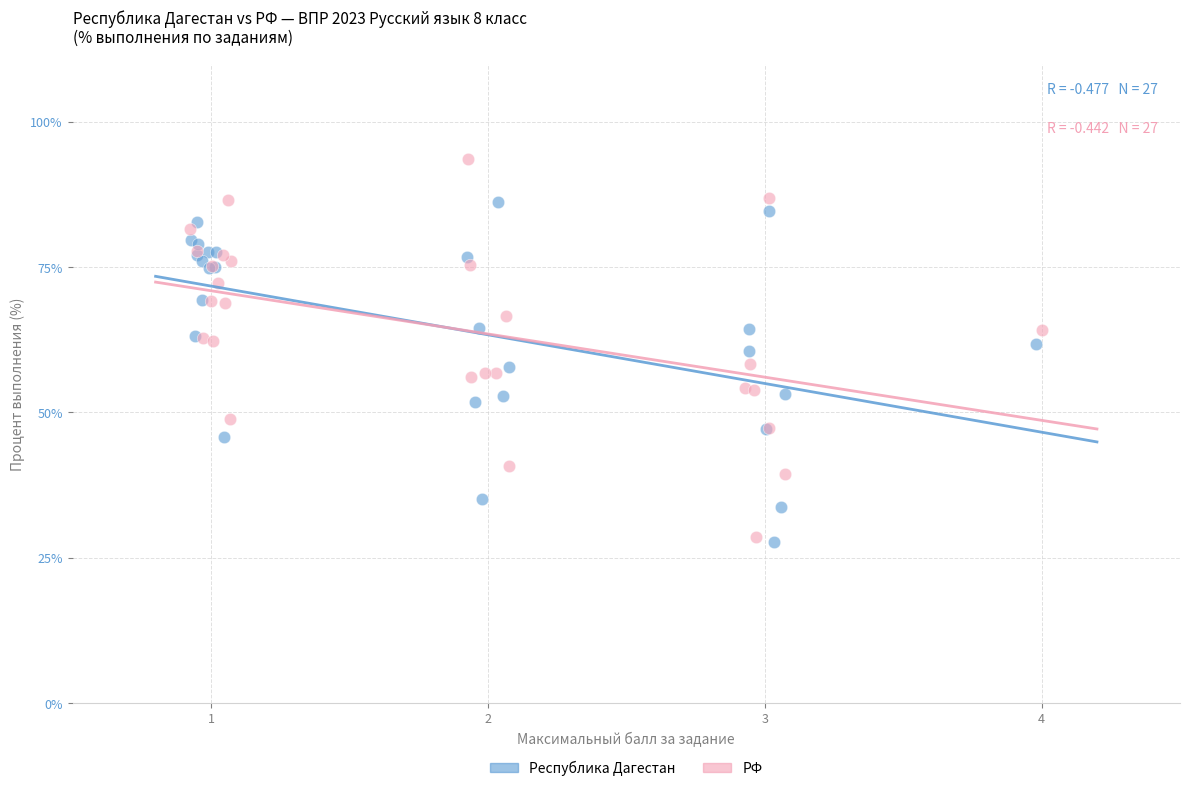

What are all the series names shown in the legend?

Республика Дагестан, РФ